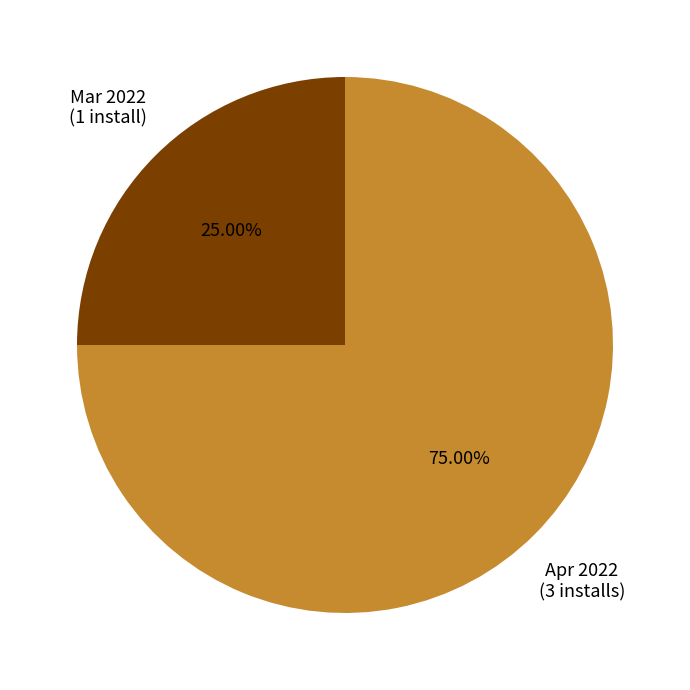

Does any single category account for the majority?

Yes